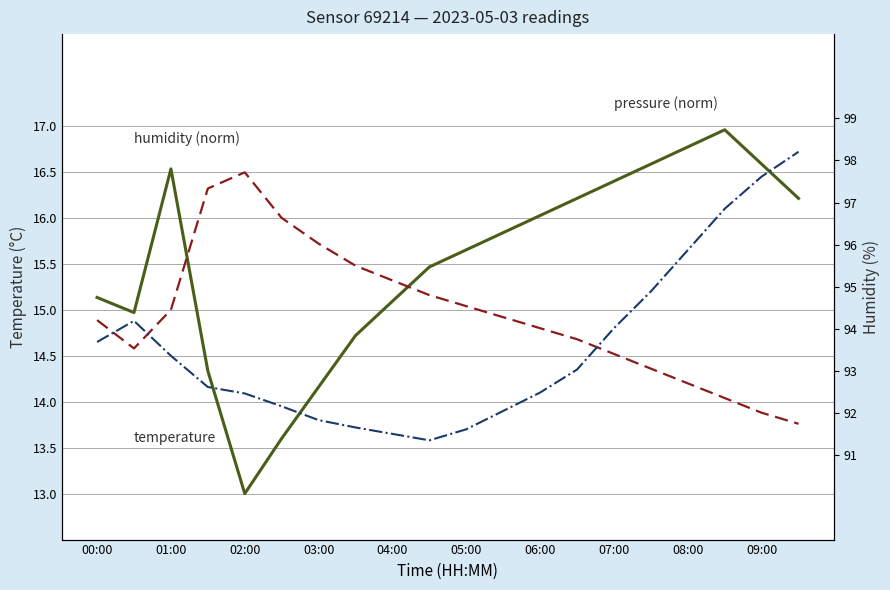

Which series has the largest range (max minus min)?

pressure (norm)